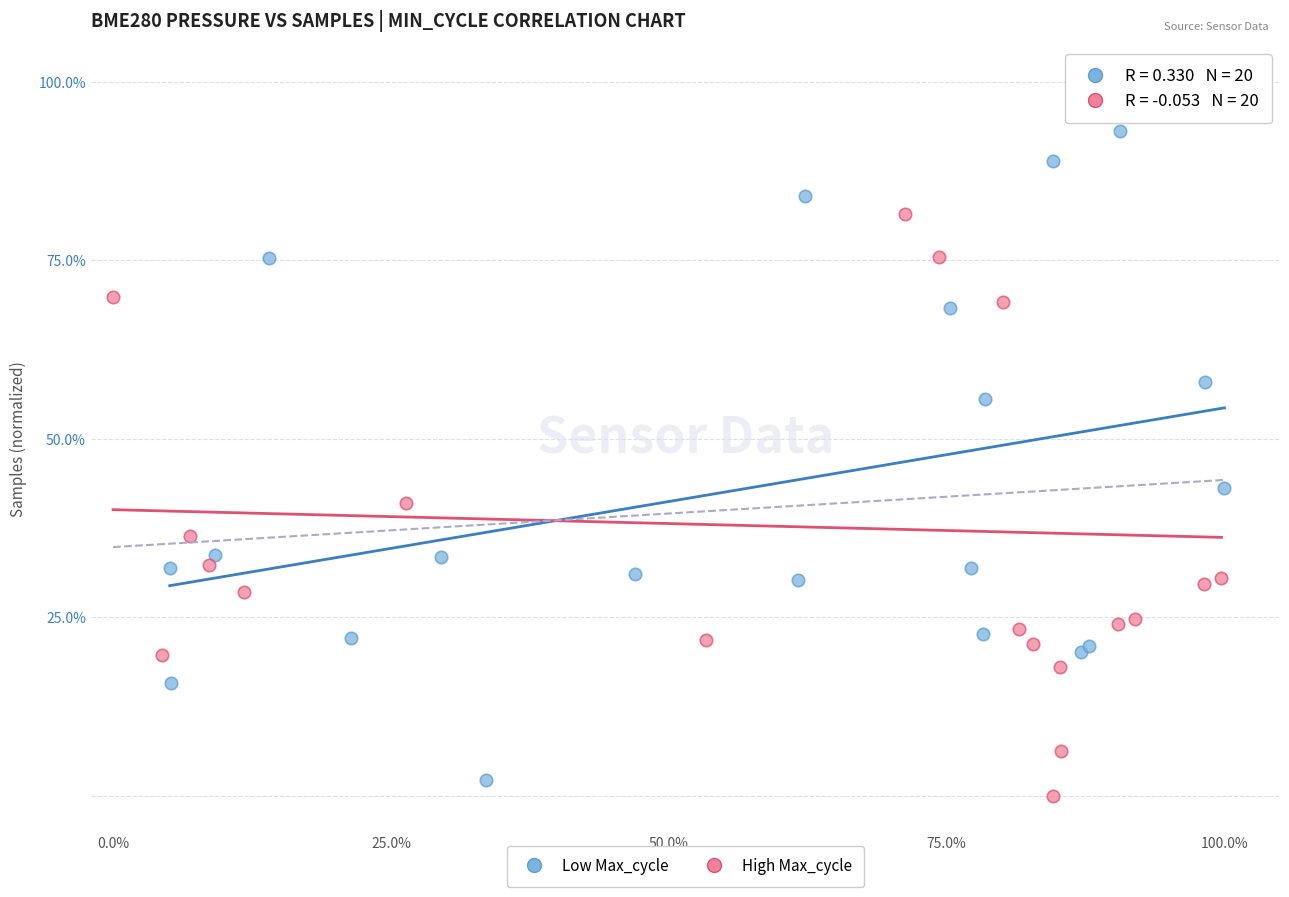

Which series reaches the maximum Y coordinate?

High Max_cycle